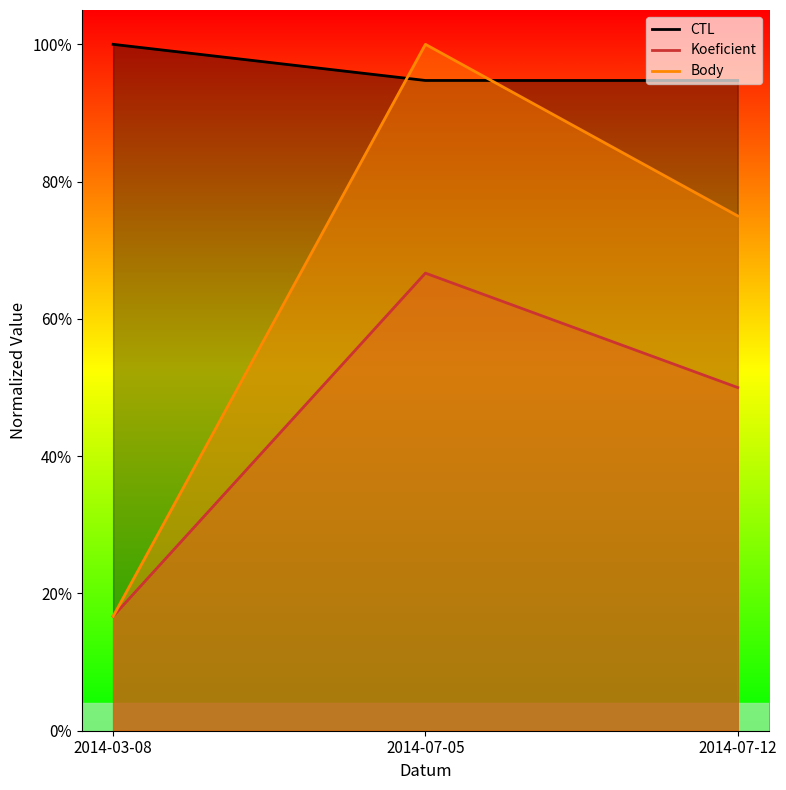

Which label corresponds to the smallest value in the chart?

2014-03-08